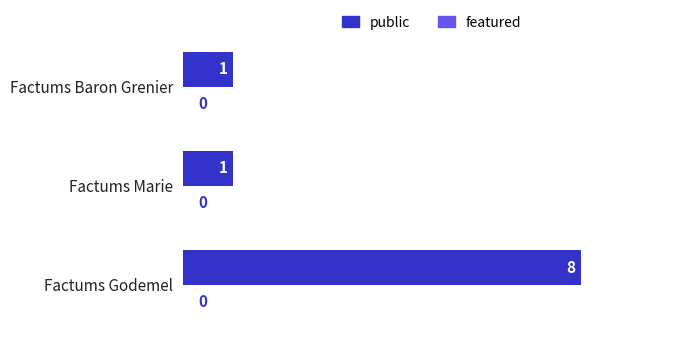

Is it true that the value at Factums Baron Grenier is 1?

True